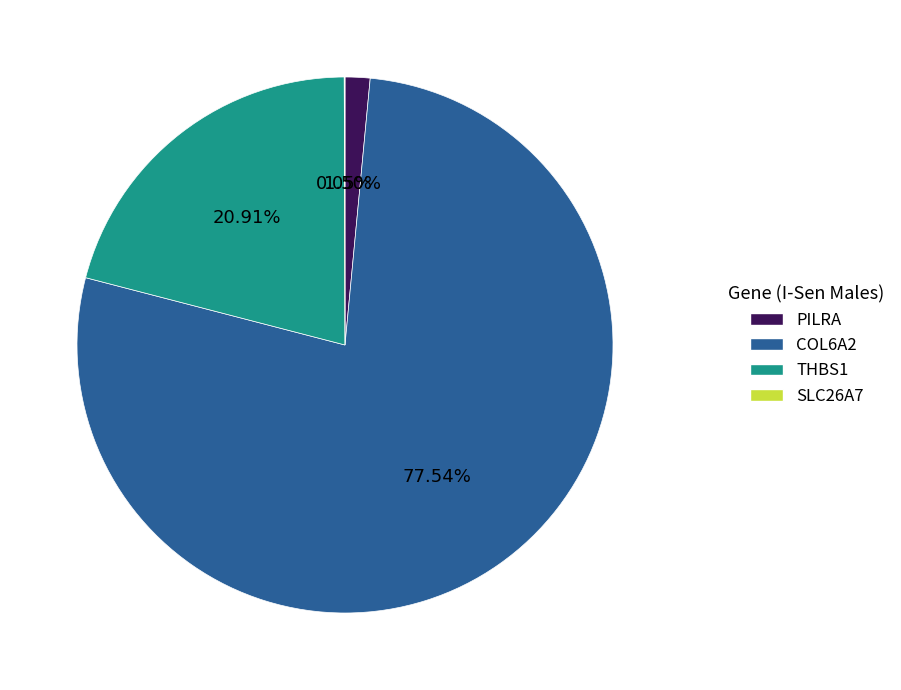

Which has a higher value, PILRA or COL6A2?

COL6A2